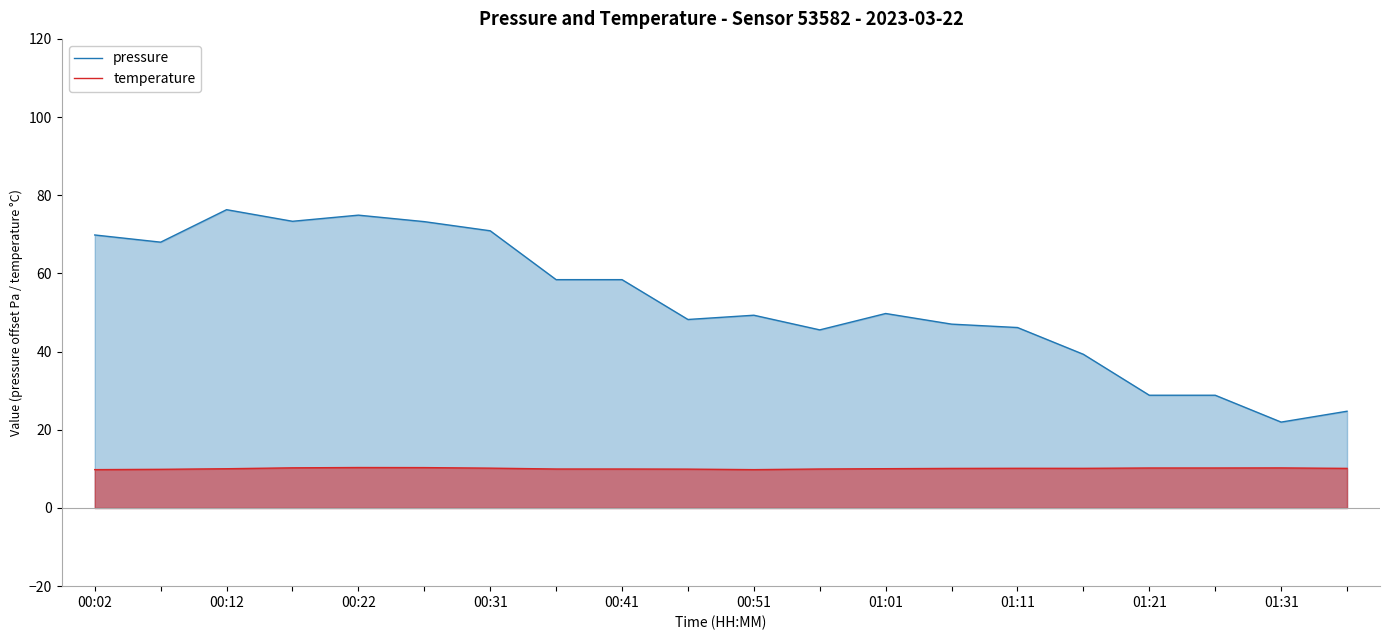

True or false: pressure and temperature cross at least once.

False